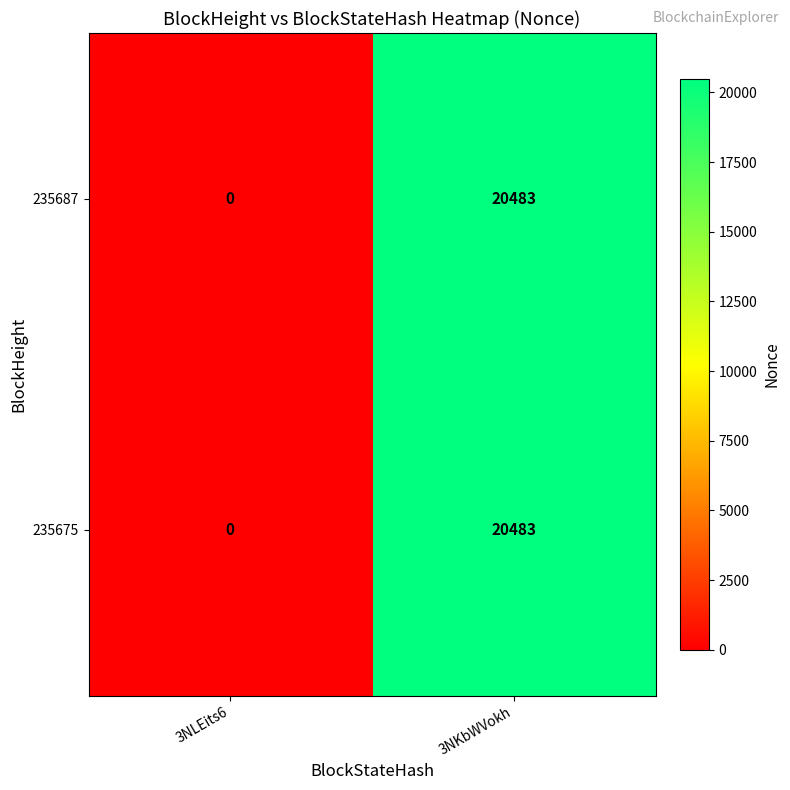

At which category is the sum across all series the highest?

3NKbWVokh